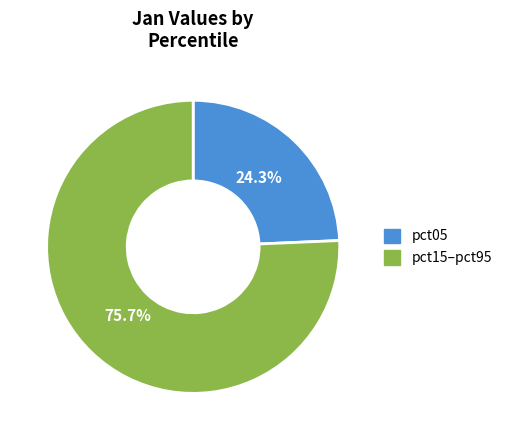

What is the smallest slice in the pie chart?

pct05